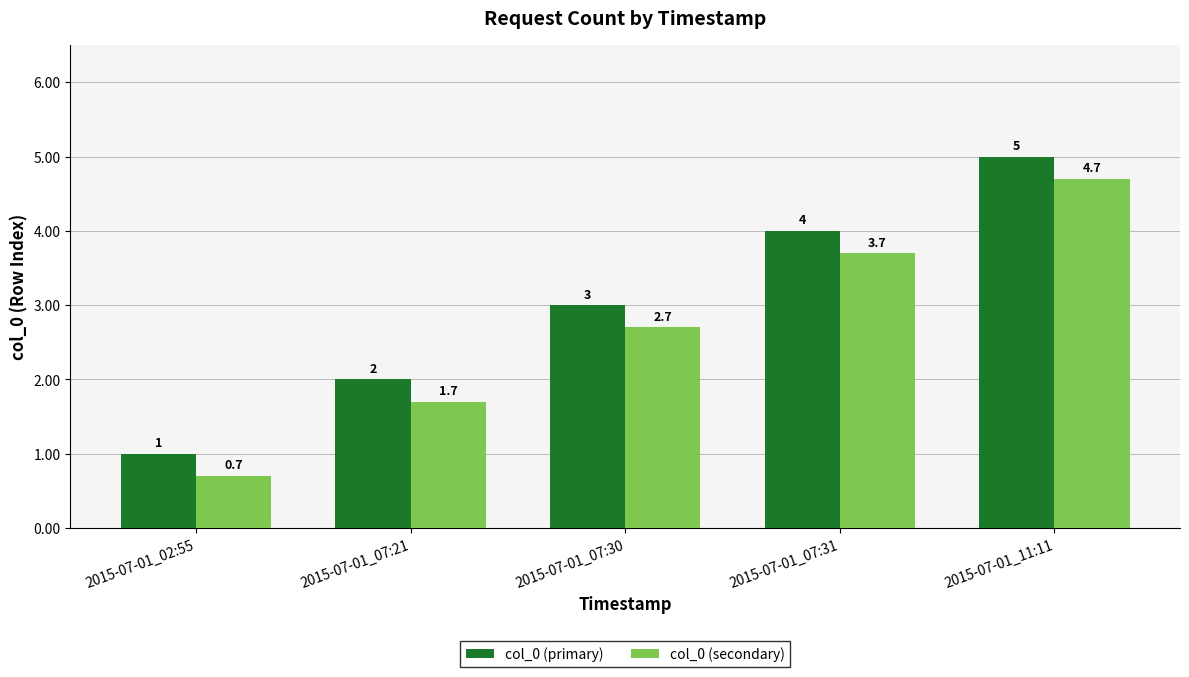

What is the sum of all col_0 (secondary) values?

13.5